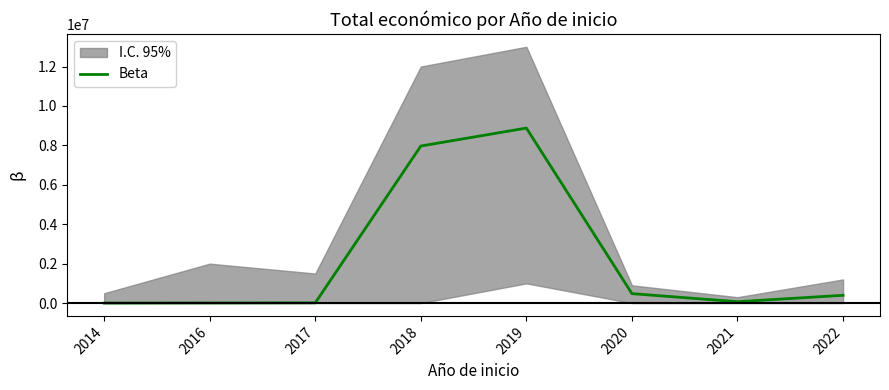

Count the number of values greater than 395340.

3